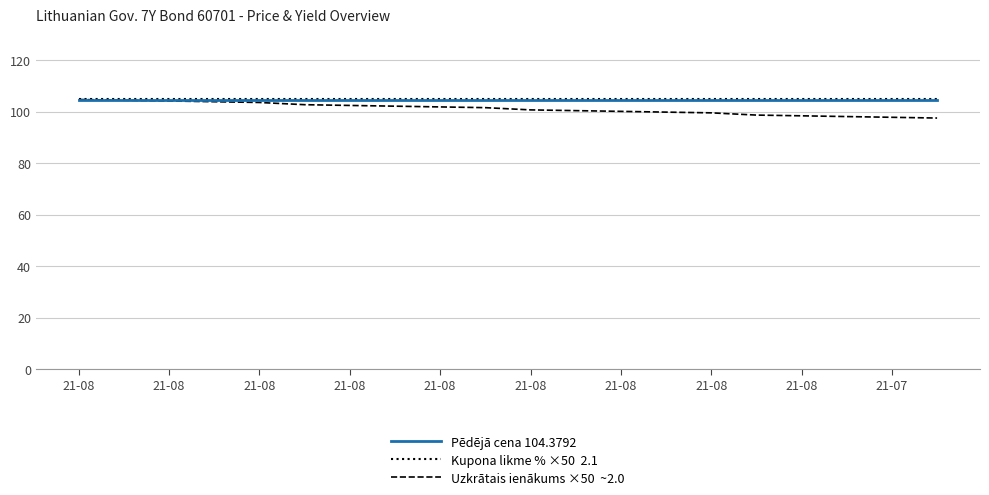

What is the maximum value shown in the chart?

105.0